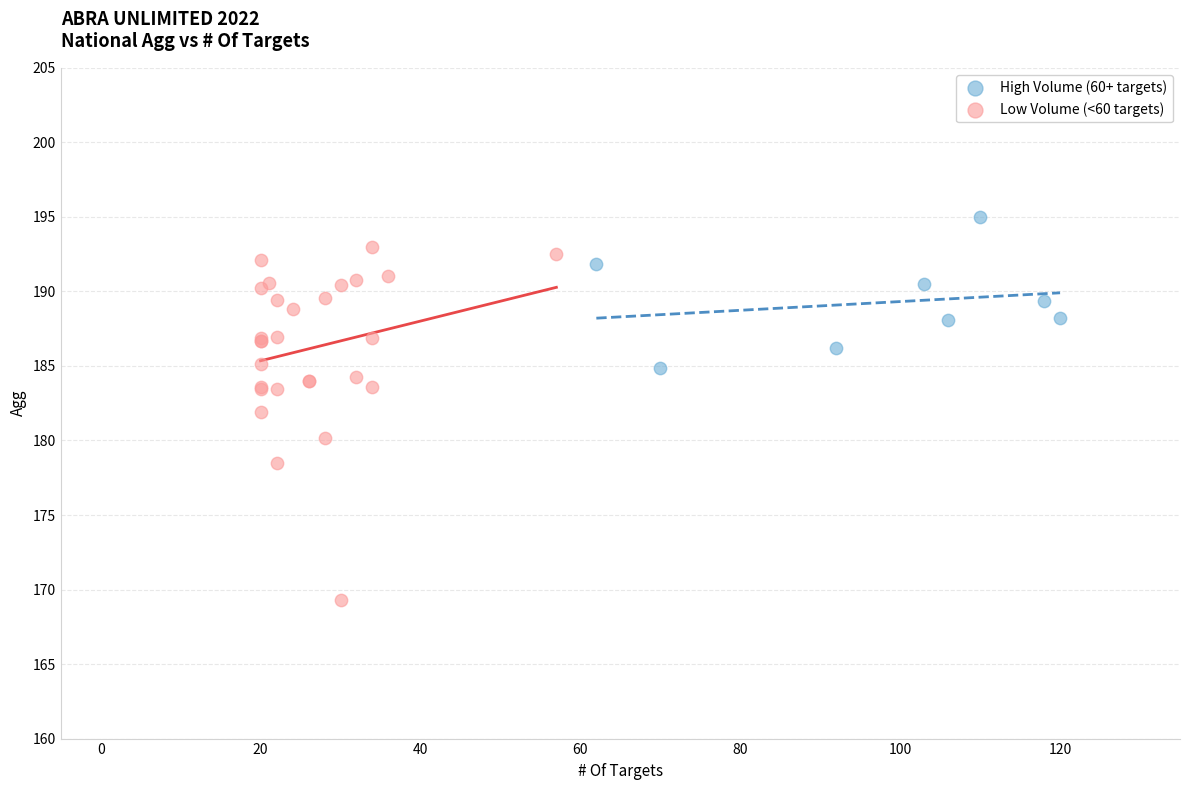

Which series has the largest Y range (max minus min)?

Low Volume (<60 targets)